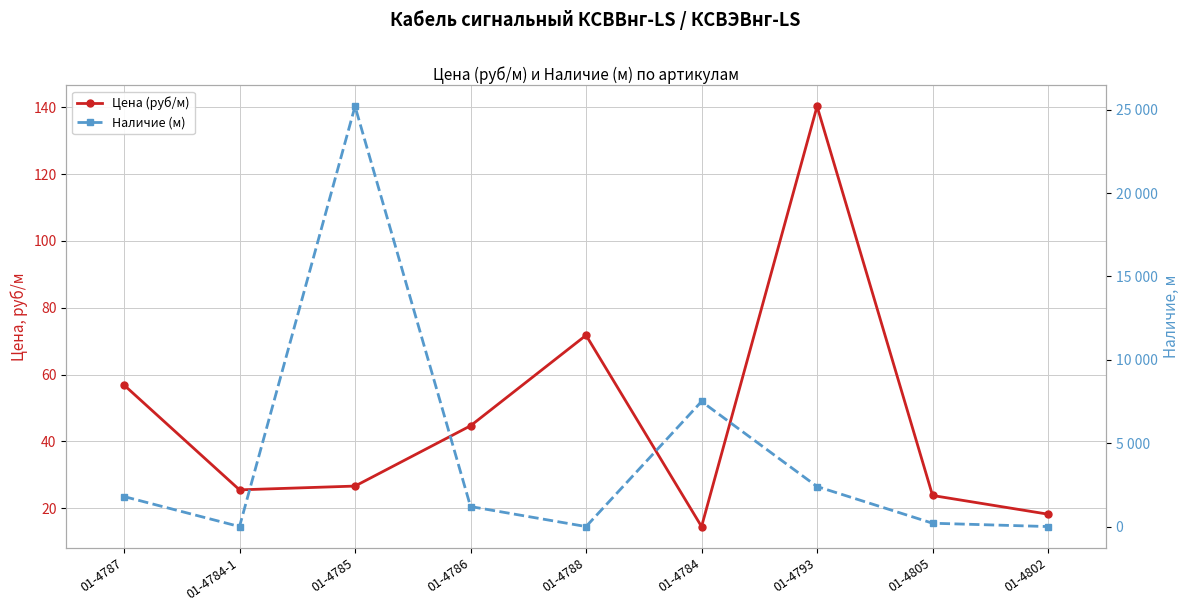

What are all the series names shown in the legend?

Цена (руб/м), Наличие (м)